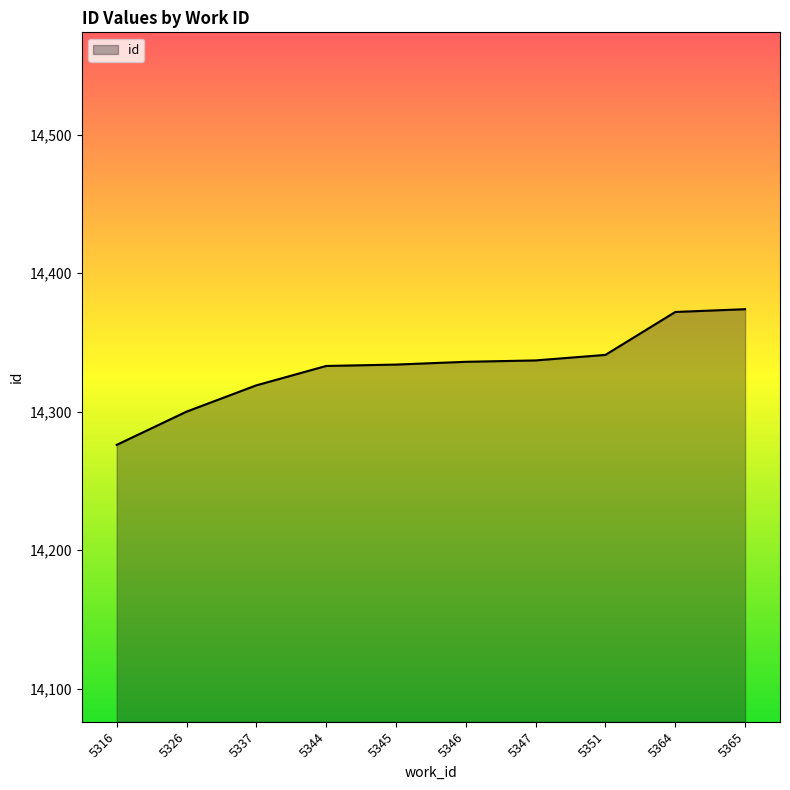

What is the difference between the values at 5346 and 5351?

5